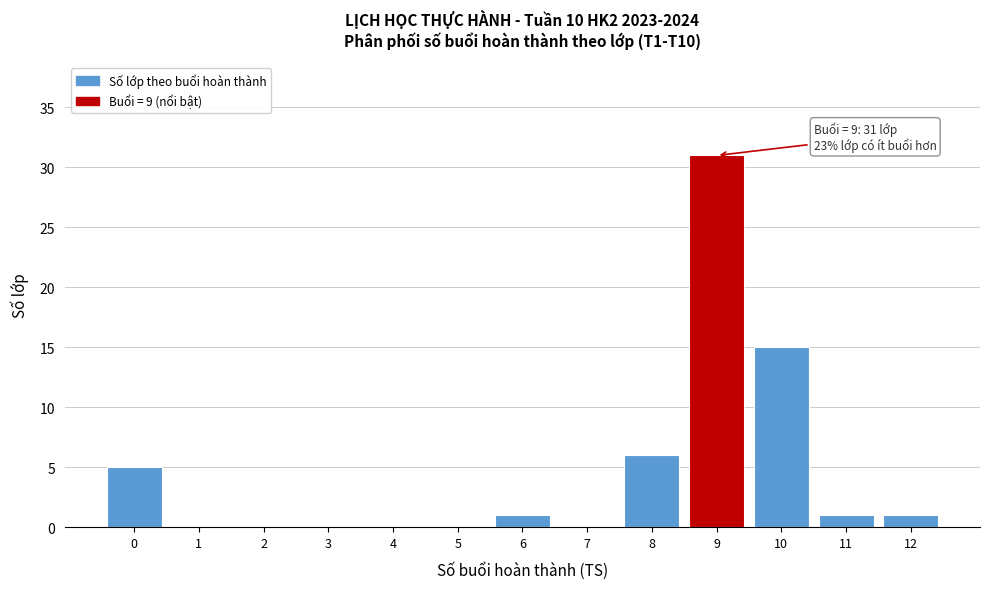

Reading left to right, transcribe all the data shown in this chart.

0=5	1=0	2=0	3=0	4=0	5=0	6=1	7=0	8=6	9=31	10=15	11=1	12=1